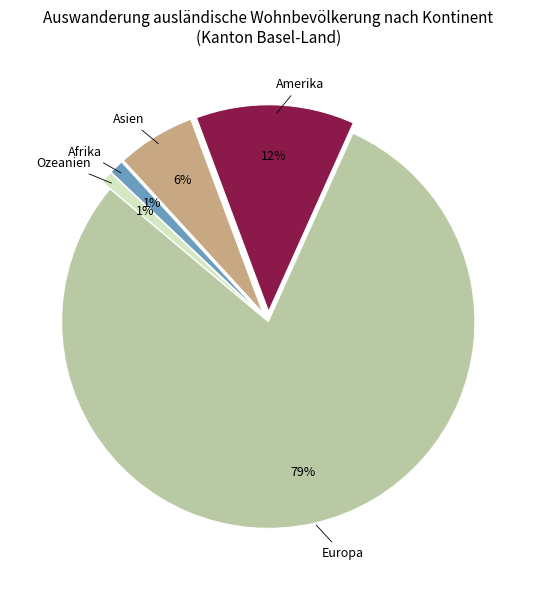

To the nearest percent, what is the average slice percentage?

20%